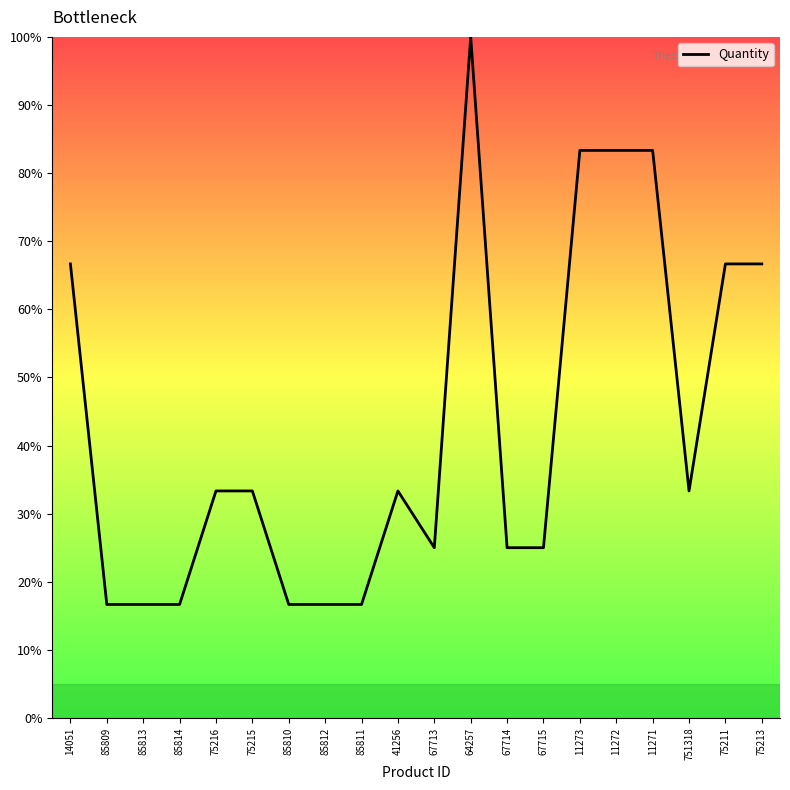

What position from the left is 11271?

17